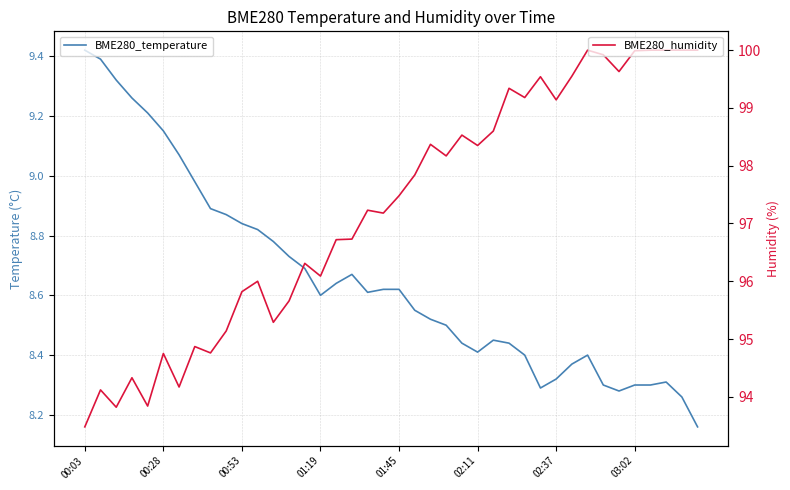

At which label does BME280_humidity first exceed 97?

18